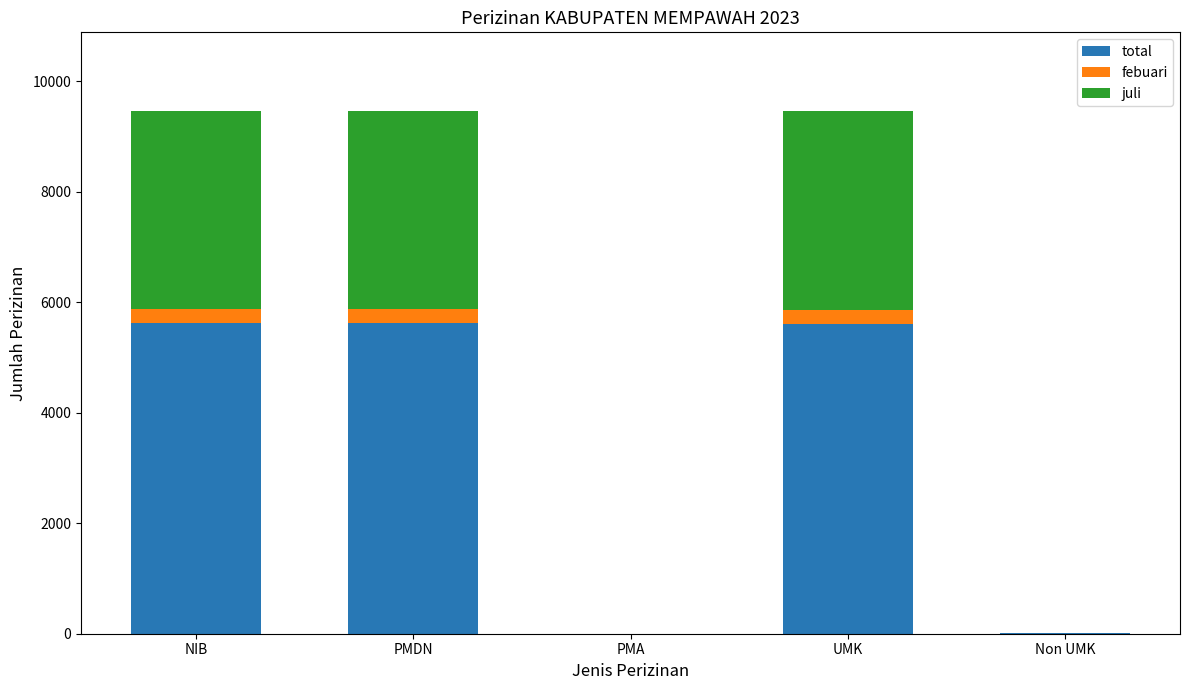

The value of total at NIB is 5616. True or false?

True